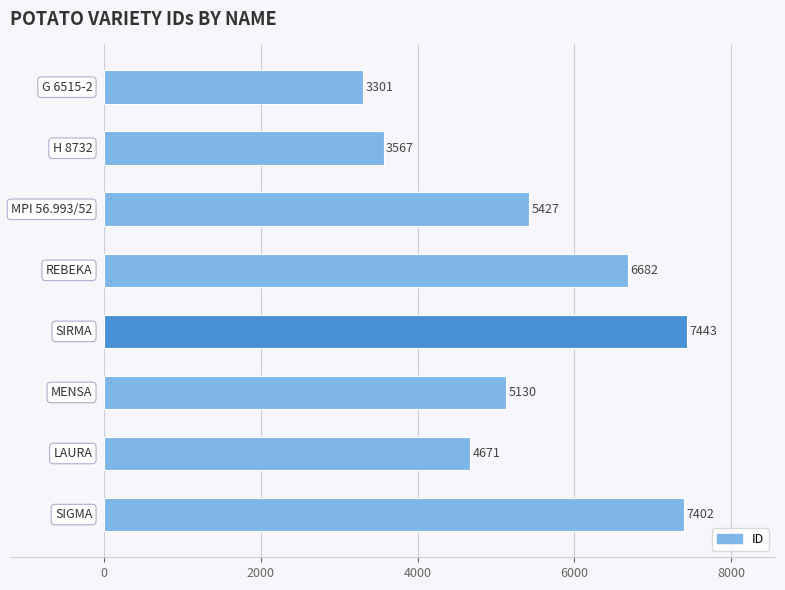

What is the greatest value displayed?

7443